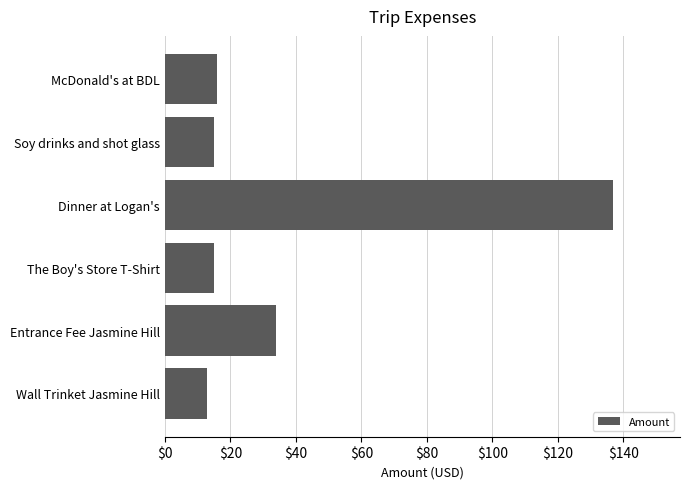

True or false: the data shows 64.1 at Dinner at Logan's.

False